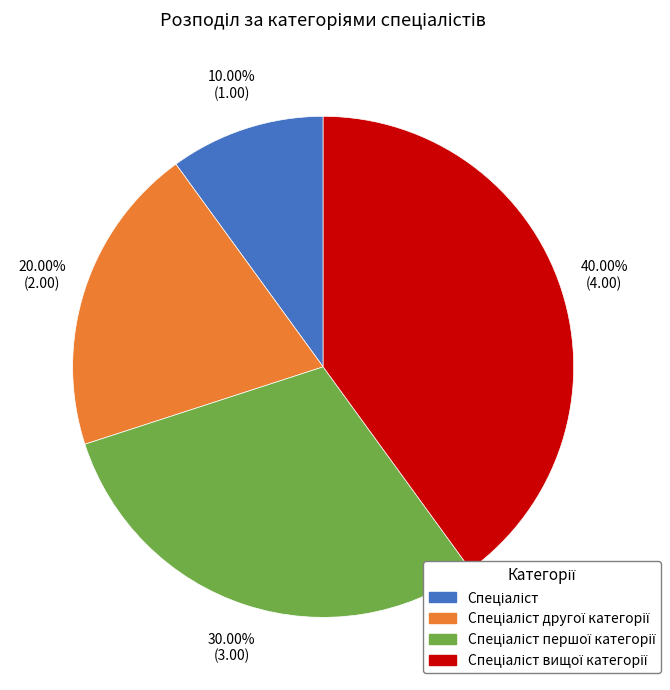

Is there any slice that represents more than half of the pie?

No